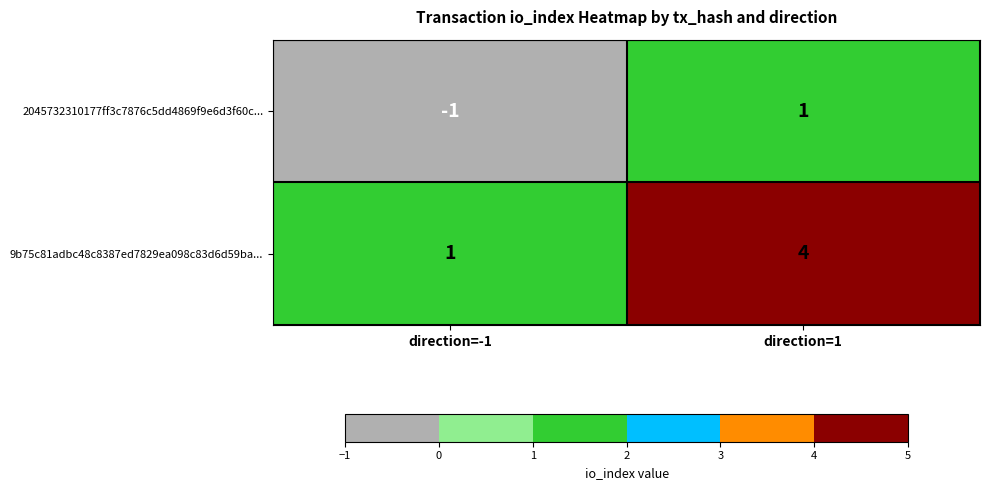

Reading left to right, list all the values displayed in this chart.

2045732310177ff3c7876c5dd4869f9e6d3f60c...: -1	1
9b75c81adbc48c8387ed7829ea098c83d6d59ba...: 1	4